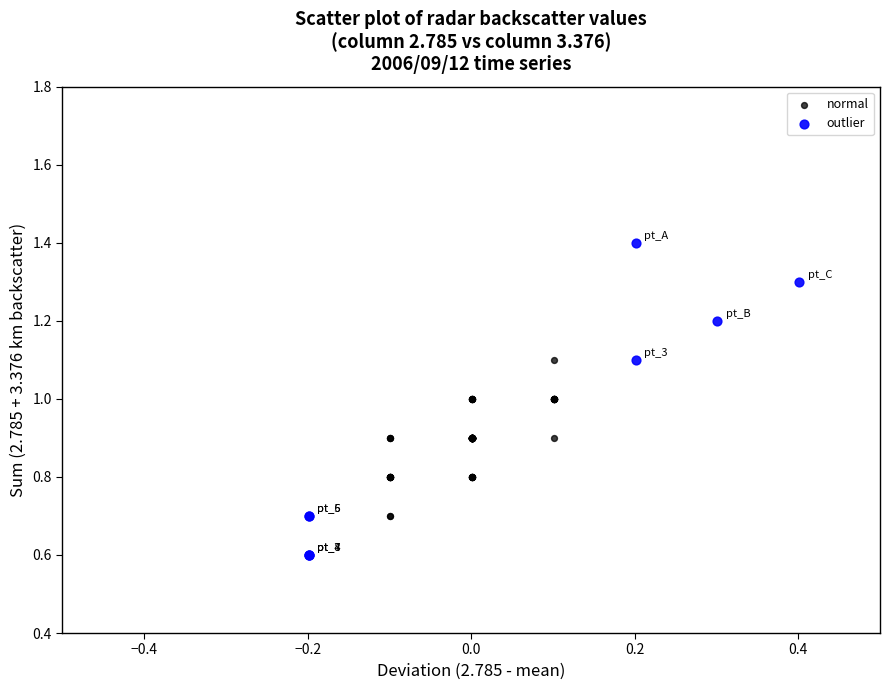

Which series contains the highest Y value?

outlier